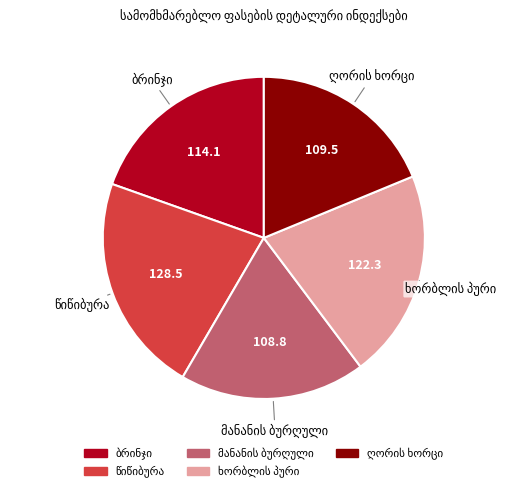

Is there a majority slice in this chart?

No